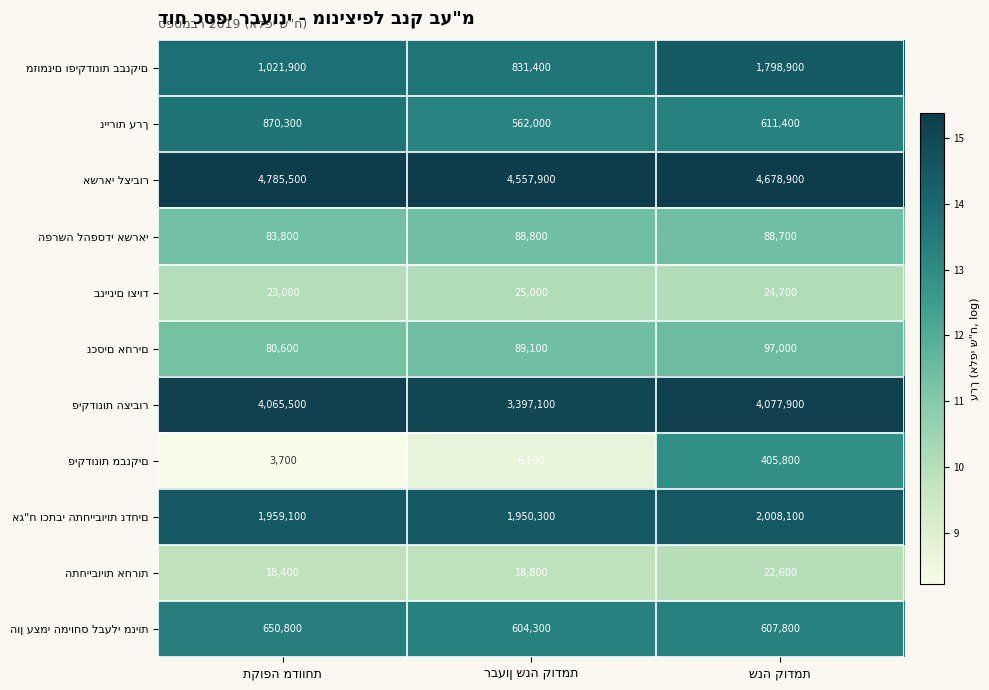

At how many categories does at least one series exceed 727826?

3